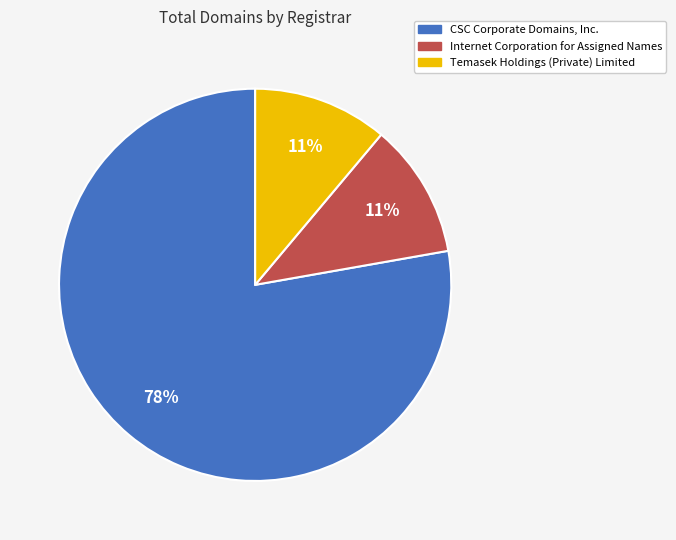

Which category has the biggest portion of the pie?

CSC Corporate Domains, Inc.